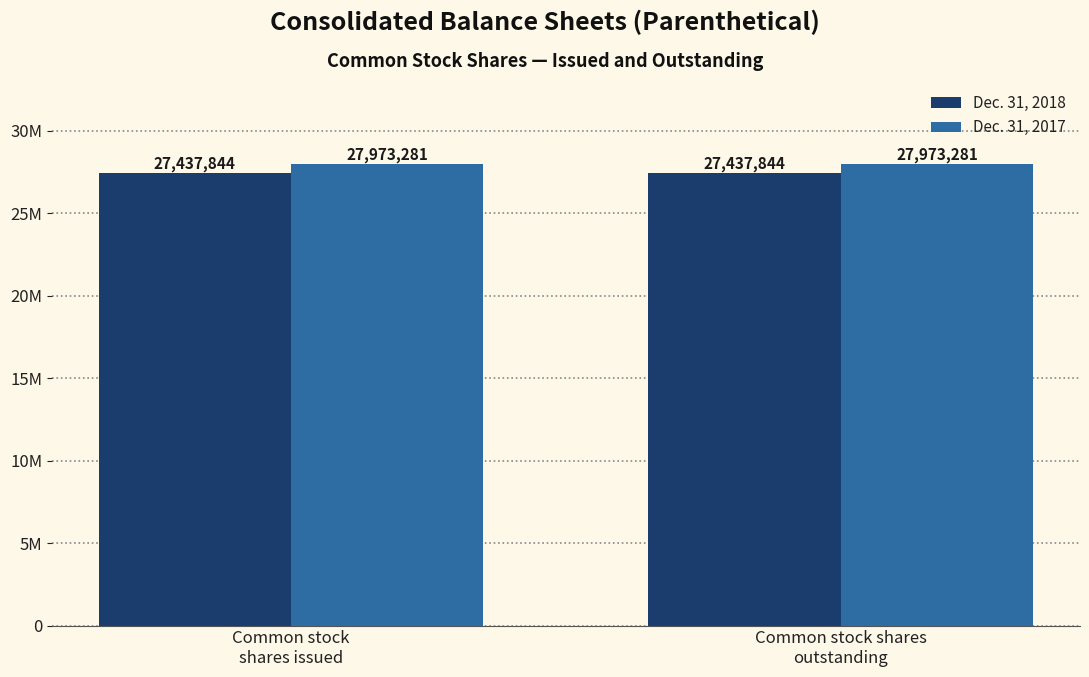

Are the bars horizontal?

No